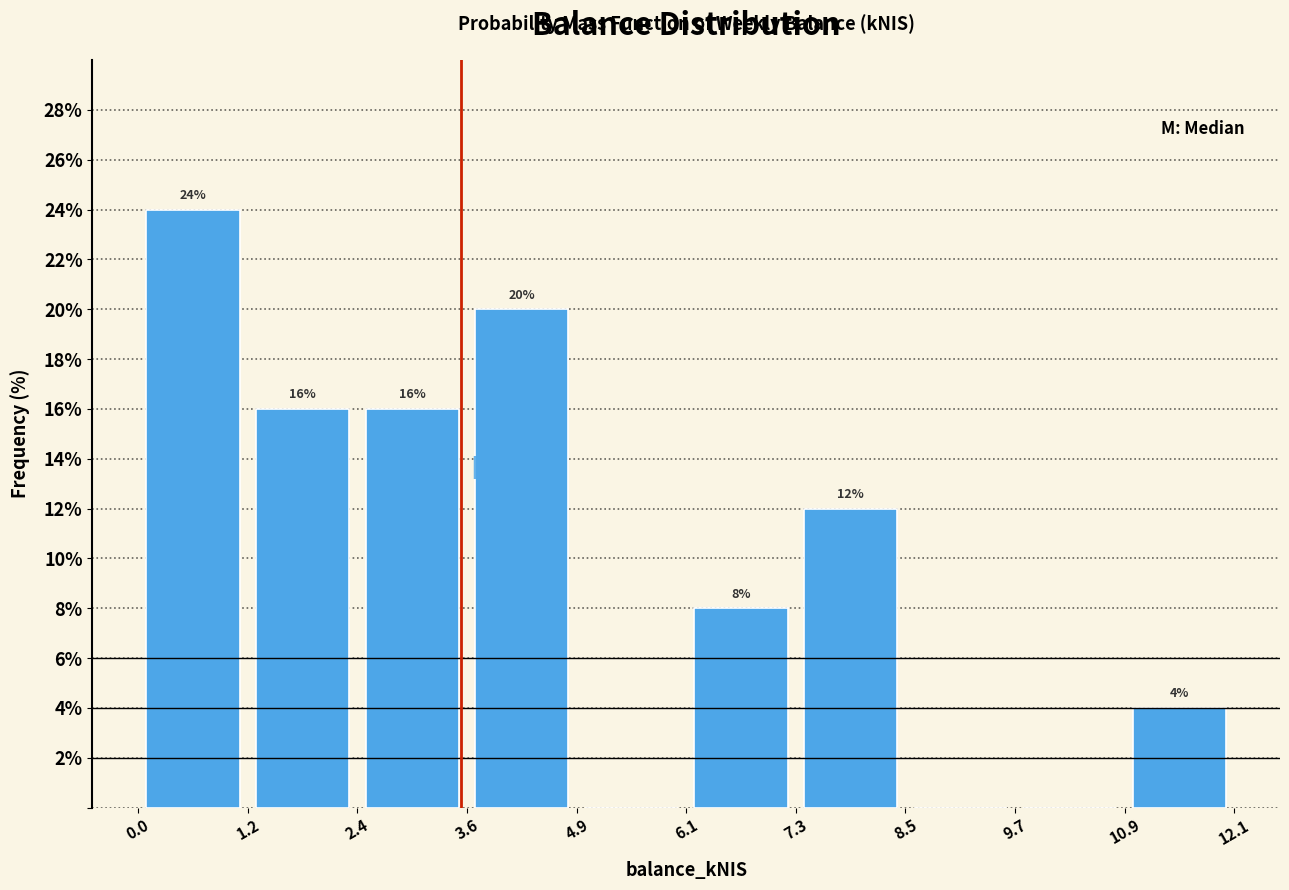

Over which range of the x-axis is the bar tallest?

0.0 to 1.2